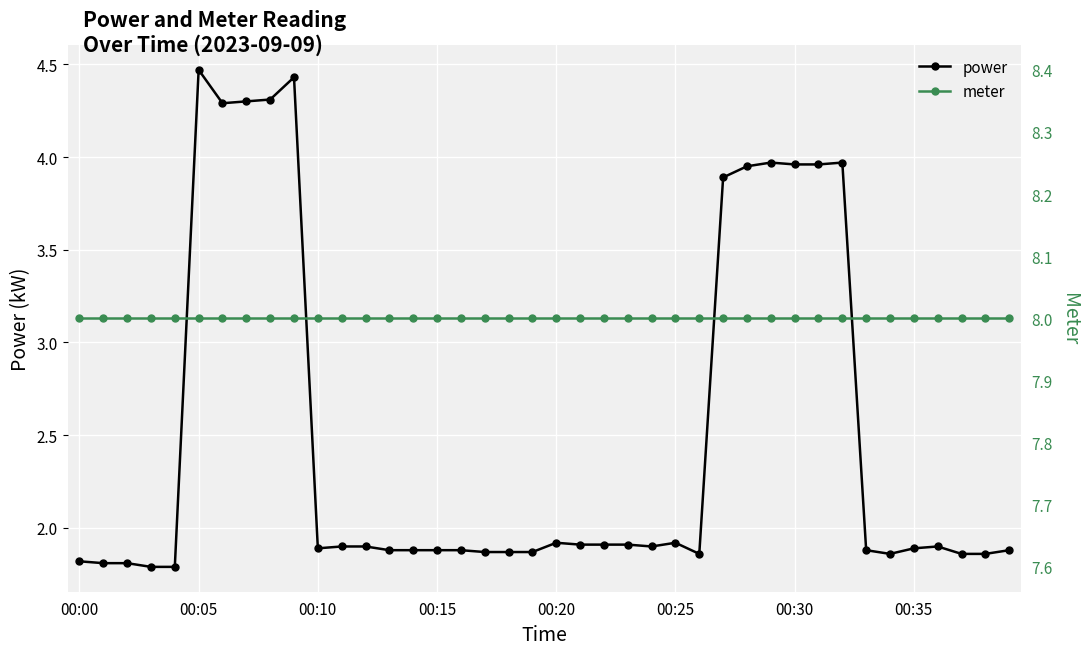

True or false: power has more than 2 points higher than both neighbors.

True